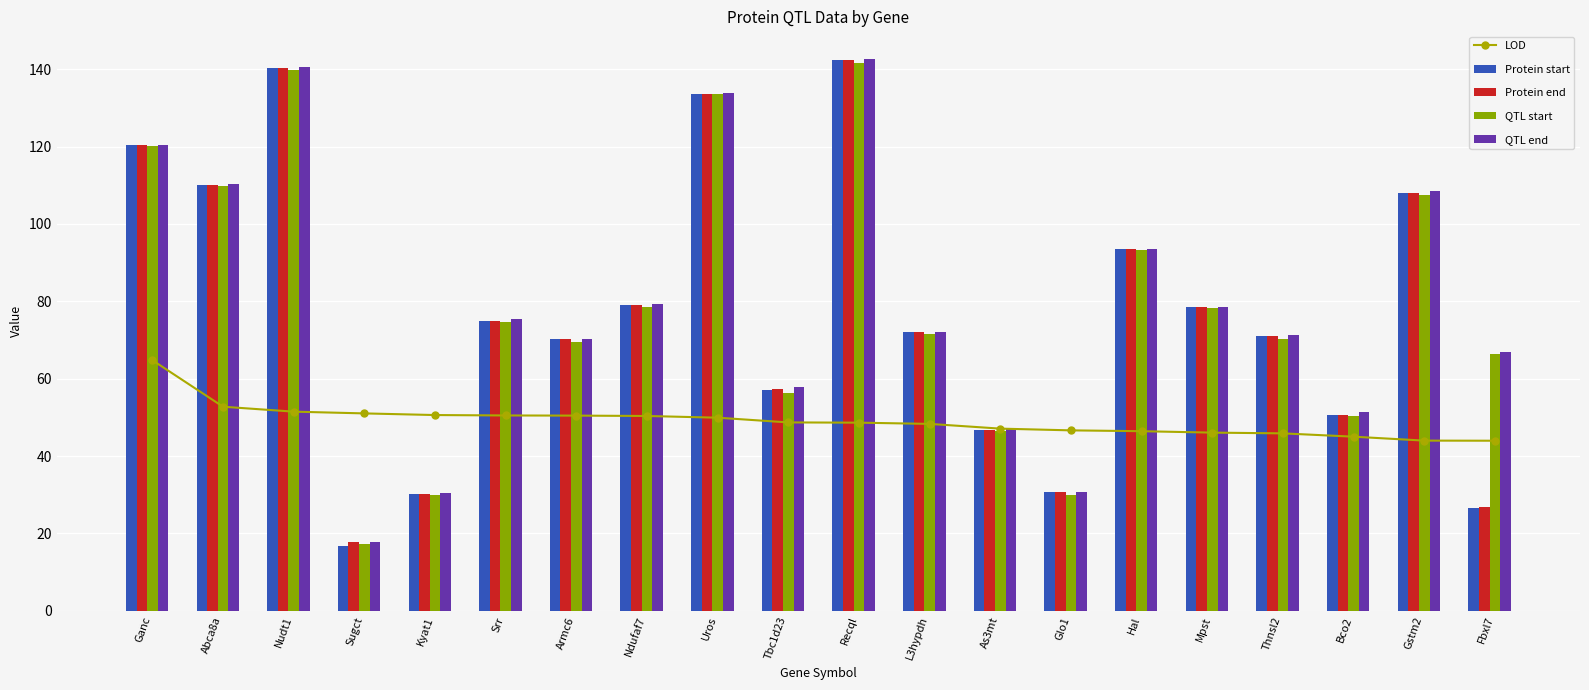

The value of QTL start at Ganc is 35.5. True or false?

False